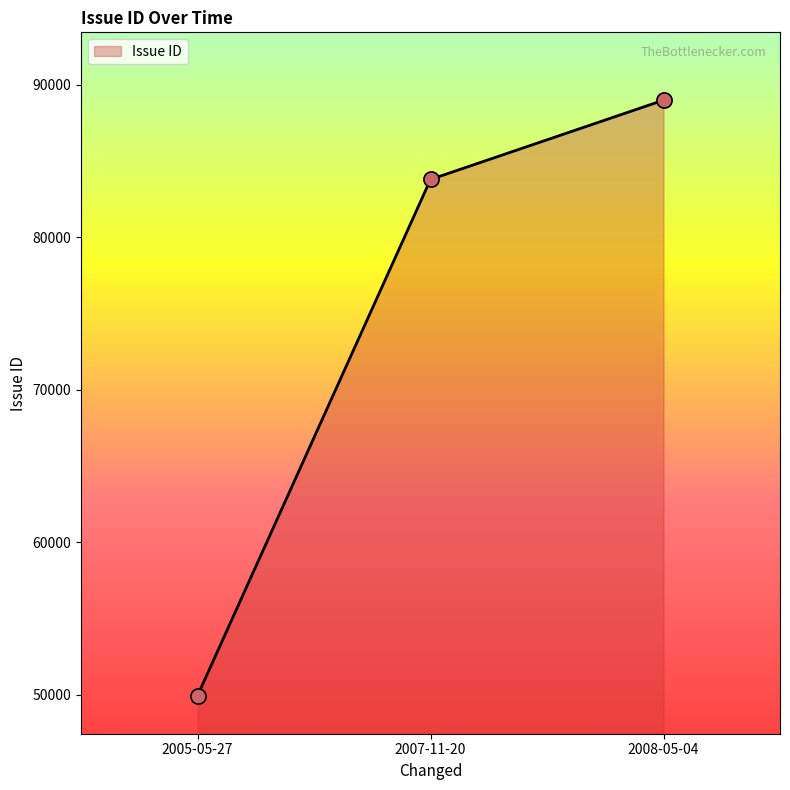

What is the change in value from 2005-05-27 to 2008-05-04?

+39054